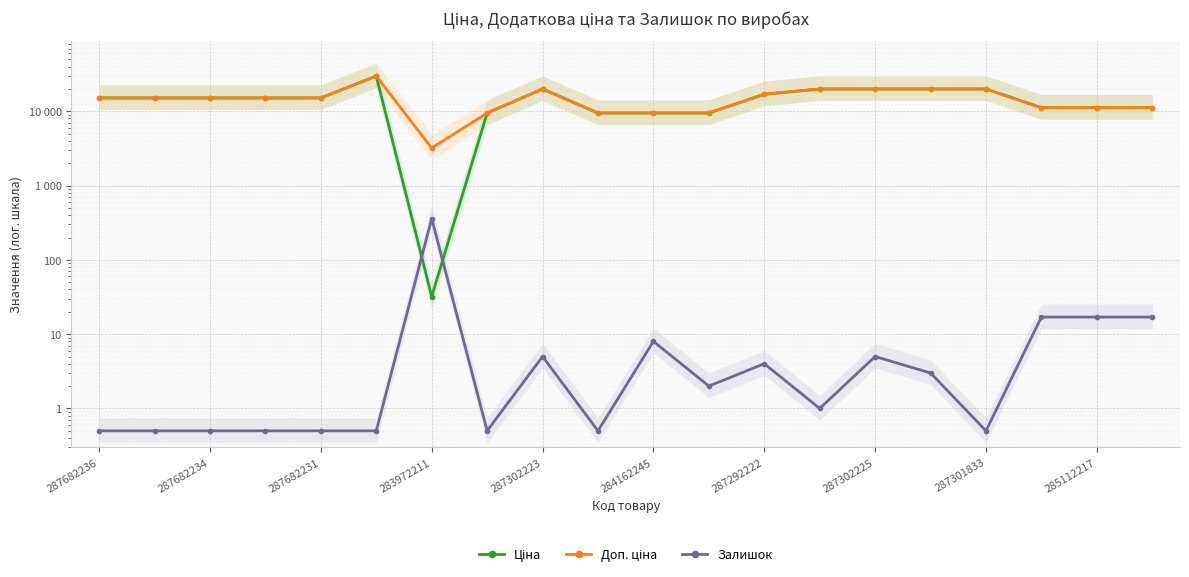

How many series are shown in this chart?

3